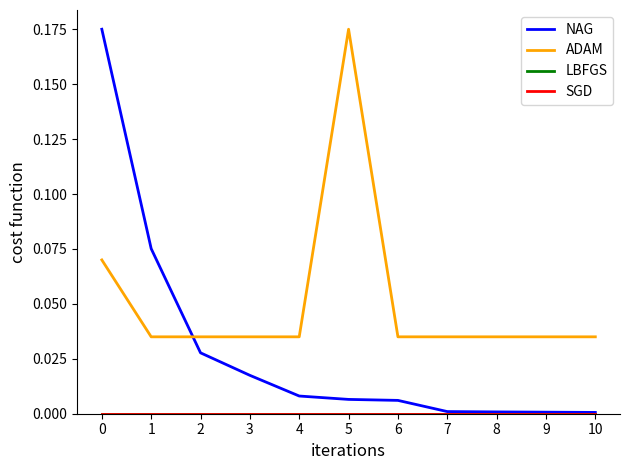

Is the value of ADAM at 0 greater than the value of NAG at 6?

Yes